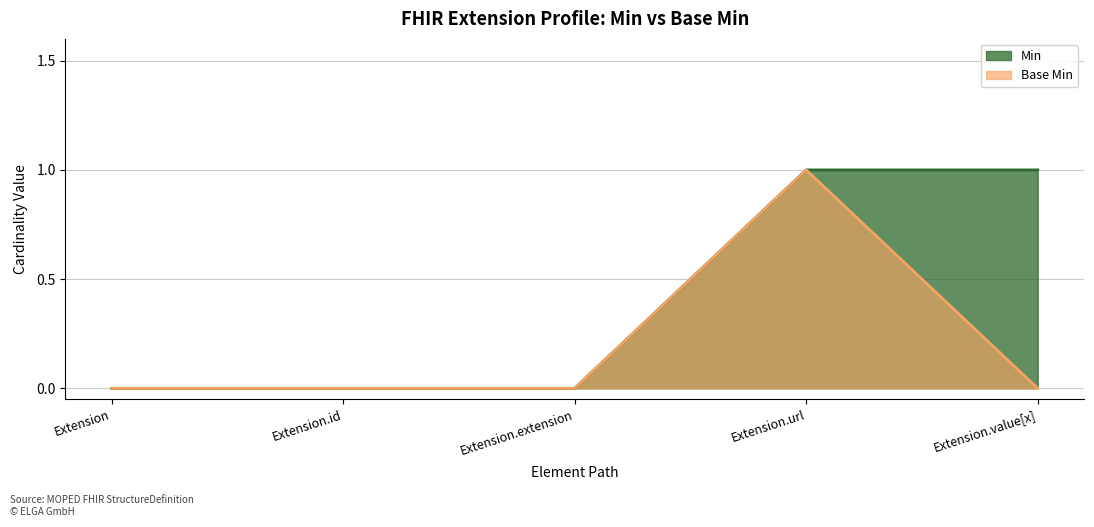

Does the chart display data point markers on the line(s)?

No